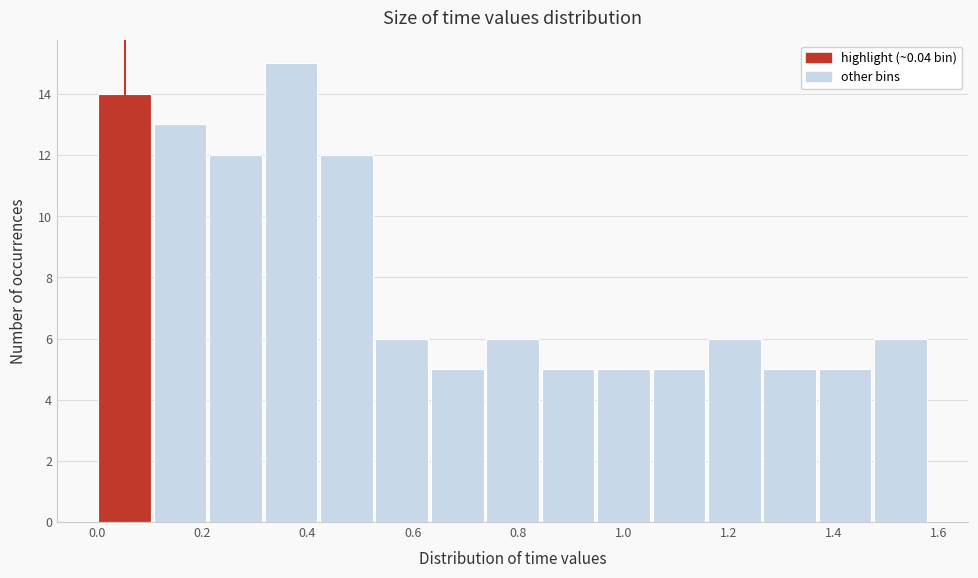

Reading left to right, transcribe this chart: for each bar, give the range it covers on the x-axis and its height. Neither the bar edges nor the heights are printed on the chart, so give them approximately, as read against the axes.

0.00 to 0.10: 14
0.10 to 0.22: 13
0.22 to 0.32: 12
0.32 to 0.42: 15
0.42 to 0.52: 12
0.52 to 0.64: 6
0.64 to 0.74: 5
0.74 to 0.84: 6
0.84 to 0.94: 5
0.94 to 1.06: 5
1.06 to 1.16: 5
1.16 to 1.26: 6
1.26 to 1.36: 5
1.36 to 1.48: 5
1.48 to 1.58: 6